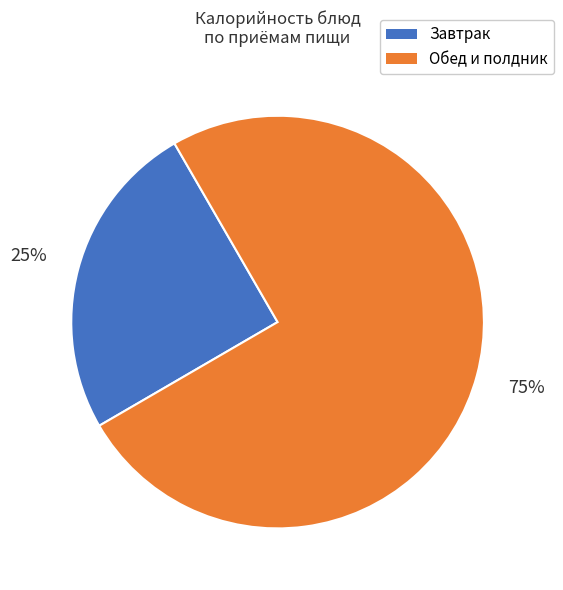

Does any single category account for the majority?

Yes